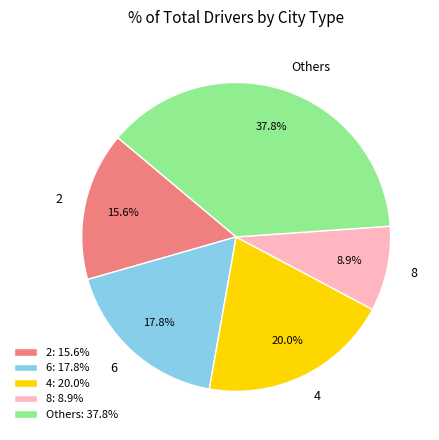

How much of the chart is everything except Others?

62.2%